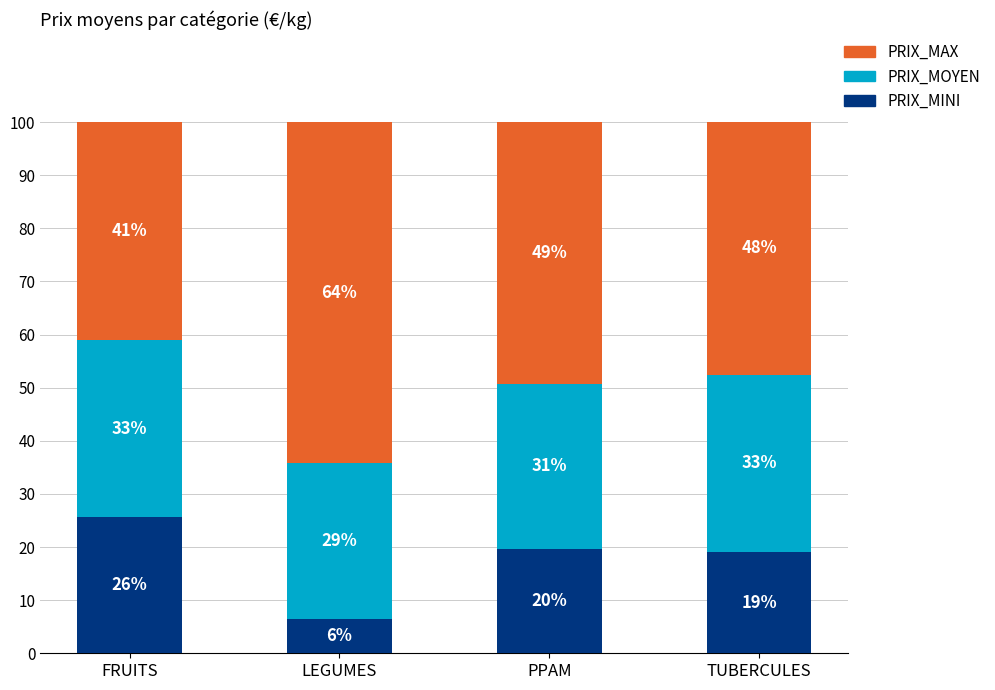

How many bars are there in total?

4